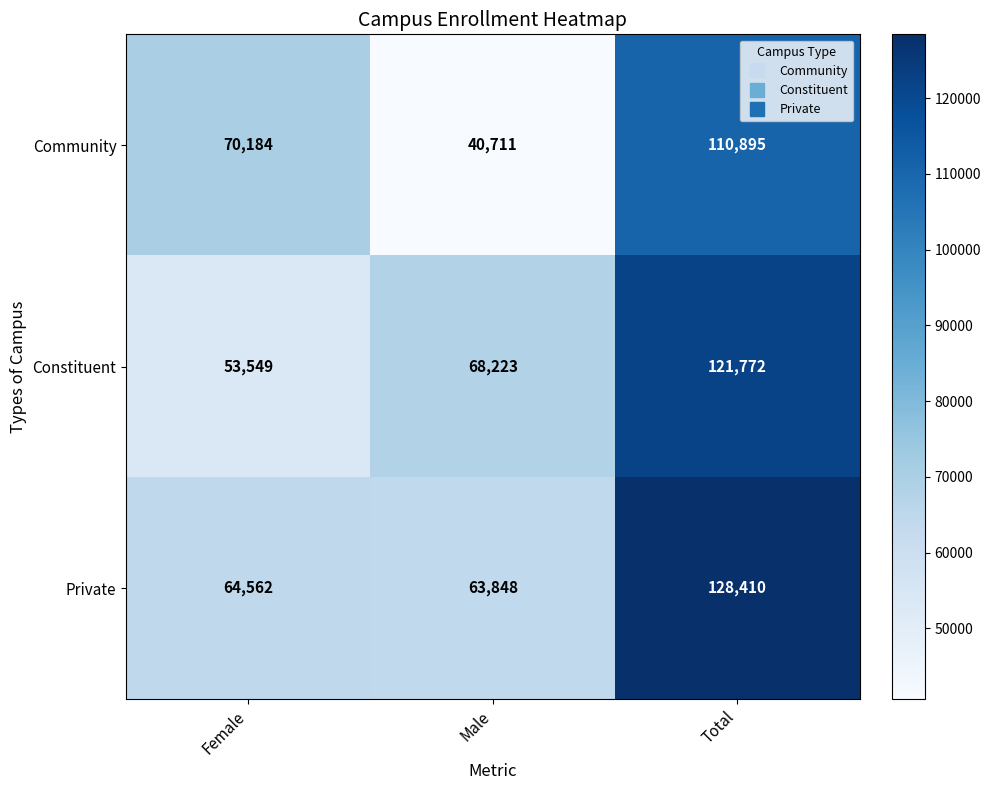

Reading left to right, transcribe all the data shown in this chart.

Community: 70184	40711	110895
Constituent: 53549	68223	121772
Private: 64562	63848	128410